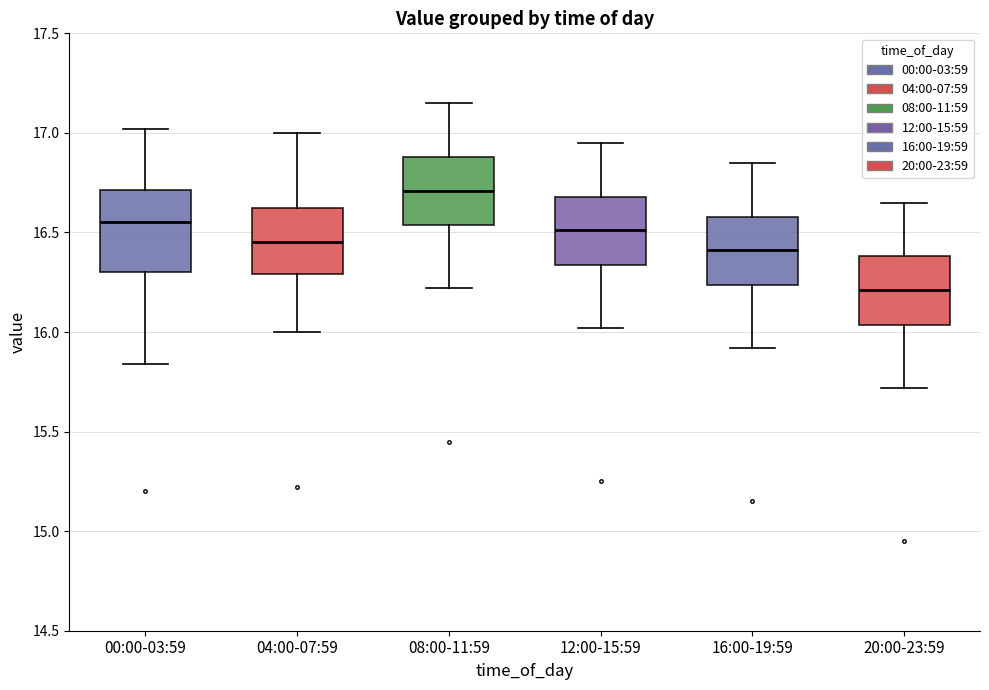

Reading left to right, read every box against the y-axis: the position of its median line, the range the box covers, and the ends of its whiskers. The values are not printed on the chart, so give them approximately, as read against the axis.

00:00-03:59: median 16.55, box 16.30 to 16.70, whiskers 15.85 to 17.00
04:00-07:59: median 16.45, box 16.30 to 16.60, whiskers 16.00 to 17.00
08:00-11:59: median 16.70, box 16.55 to 16.90, whiskers 16.20 to 17.15
12:00-15:59: median 16.50, box 16.35 to 16.70, whiskers 16.00 to 16.95
16:00-19:59: median 16.40, box 16.25 to 16.60, whiskers 15.90 to 16.85
20:00-23:59: median 16.20, box 16.05 to 16.40, whiskers 15.70 to 16.65